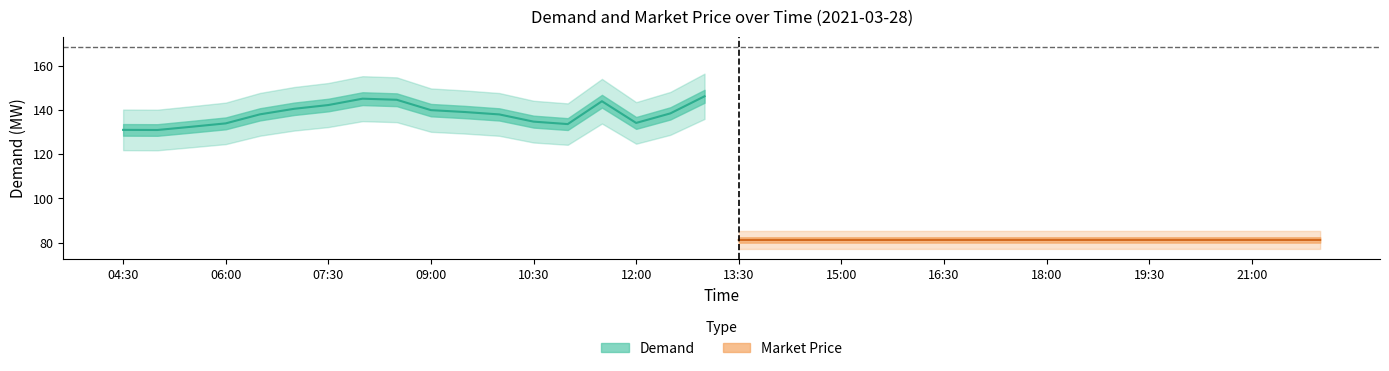

The value of Market Price at 17 is 46.3. True or false?

False